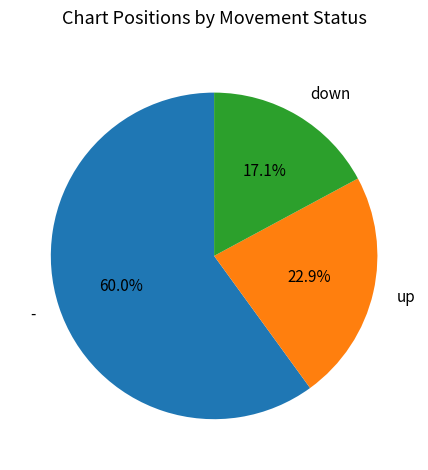

Rank the categories by value from lowest to highest.

down, up, -